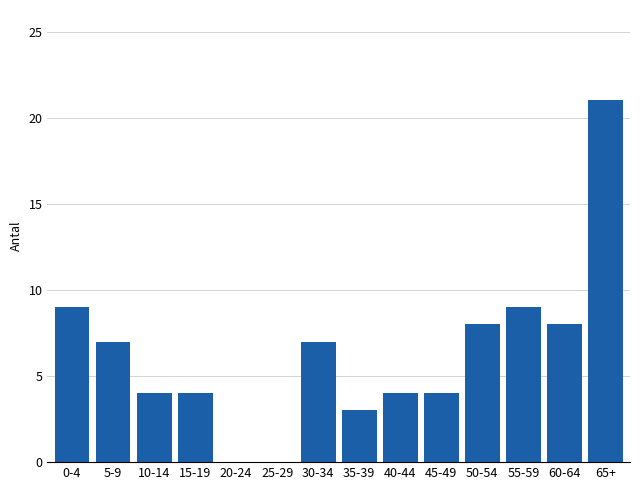

Reading right to left, list all the values displayed in this chart.

65+=21	60-64=8	55-59=9	50-54=8	45-49=4	40-44=4	35-39=3	30-34=7	25-29=0	20-24=0	15-19=4	10-14=4	5-9=7	0-4=9